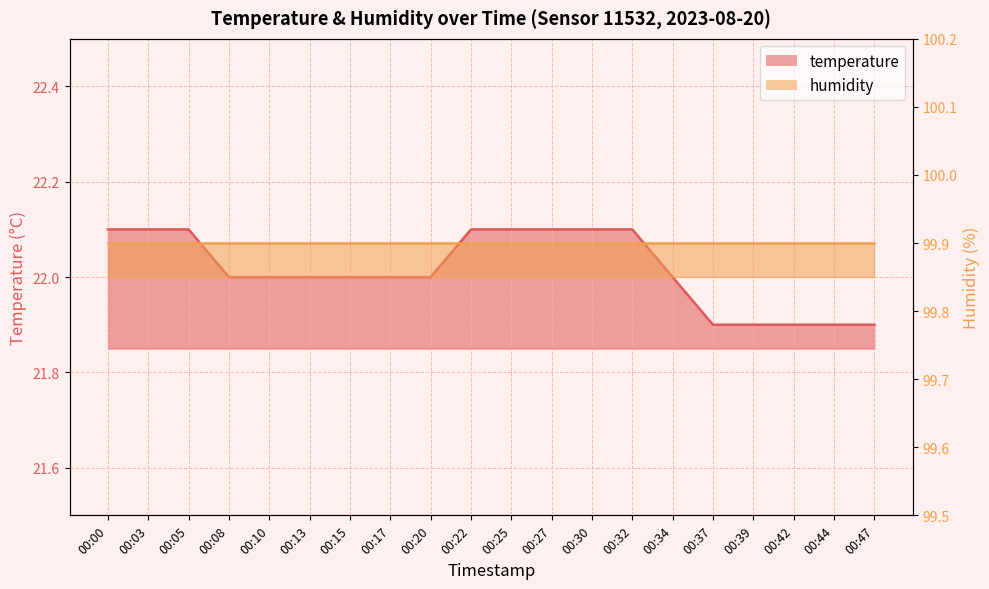

What is the greatest value displayed?

22.1